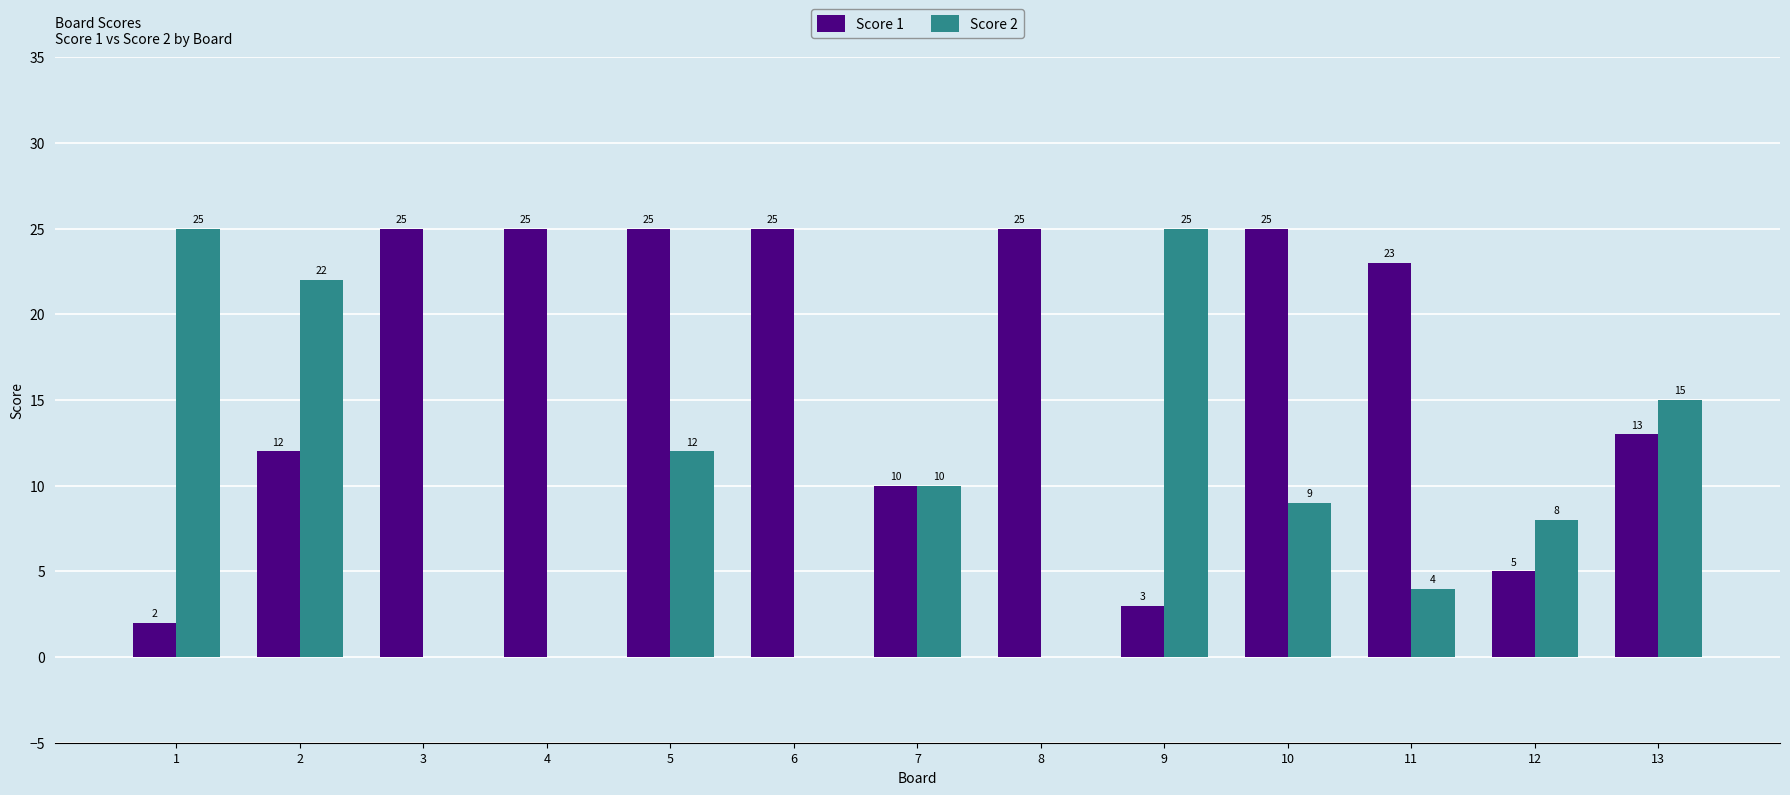

What is the sum of the Score 2 values at 13 and 12?

23